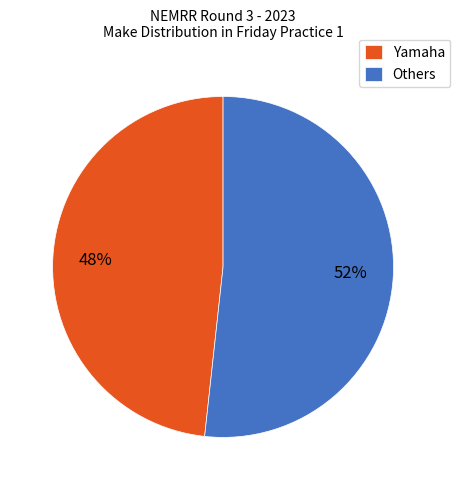

Combined, do Others and Yamaha account for over 50%?

Yes